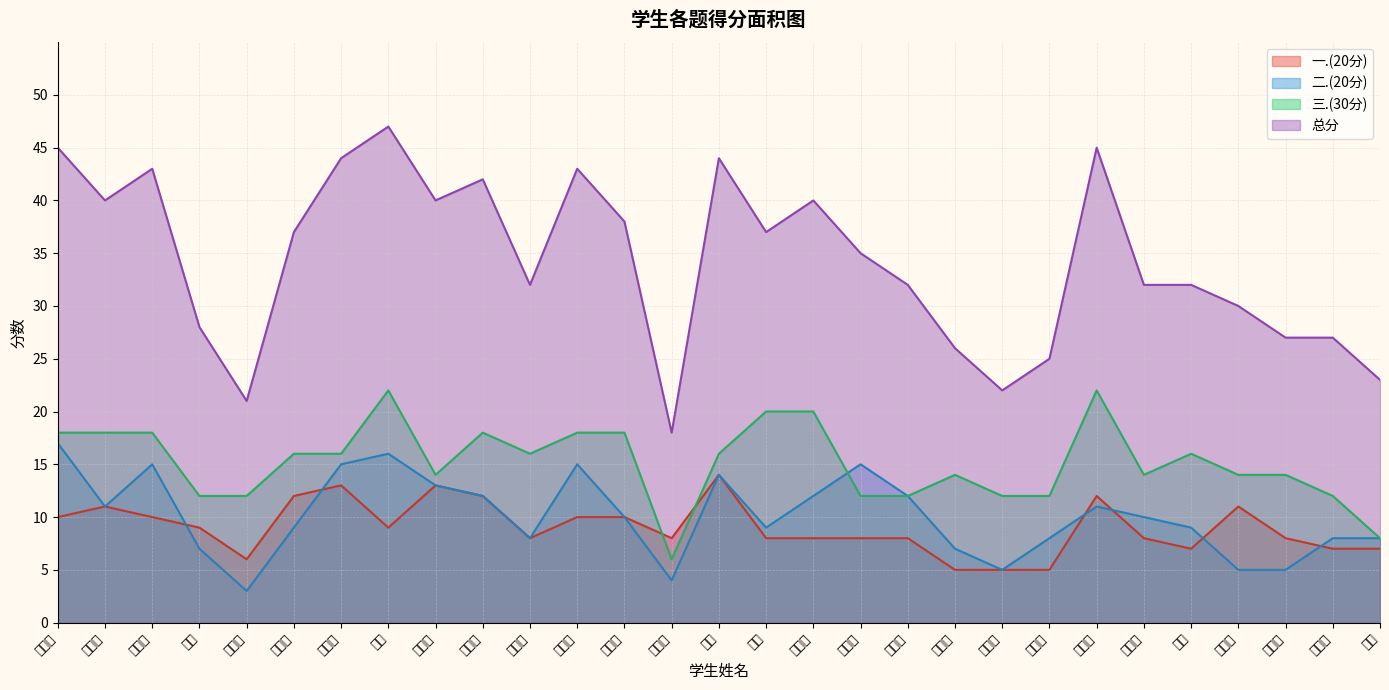

Between 席荣旭 and 吴正秋, which is larger?

席荣旭